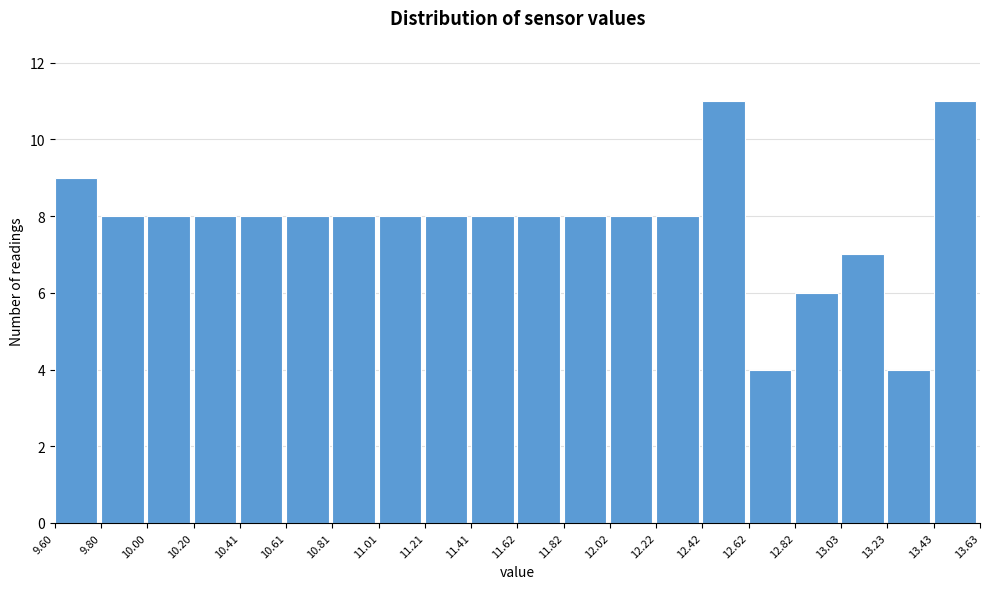

Reading left to right, list every bar in this chart as the range it spans on the x-axis followed by its height. The values are not printed on the chart, so give them approximately, as read against the axis.

9.60 to 9.80: 9
9.80 to 10.00: 8
10.00 to 10.20: 8
10.20 to 10.41: 8
10.41 to 10.61: 8
10.61 to 10.81: 8
10.81 to 11.01: 8
11.01 to 11.21: 8
11.21 to 11.41: 8
11.41 to 11.62: 8
11.62 to 11.82: 8
11.82 to 12.02: 8
12.02 to 12.22: 8
12.22 to 12.42: 8
12.42 to 12.62: 11
12.62 to 12.82: 4
12.82 to 13.03: 6
13.03 to 13.23: 7
13.23 to 13.43: 4
13.43 to 13.63: 11